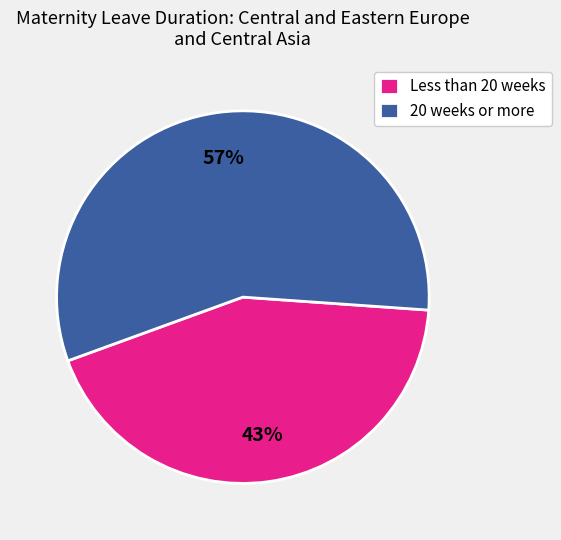

To the nearest percent, what is the average slice percentage?

50%